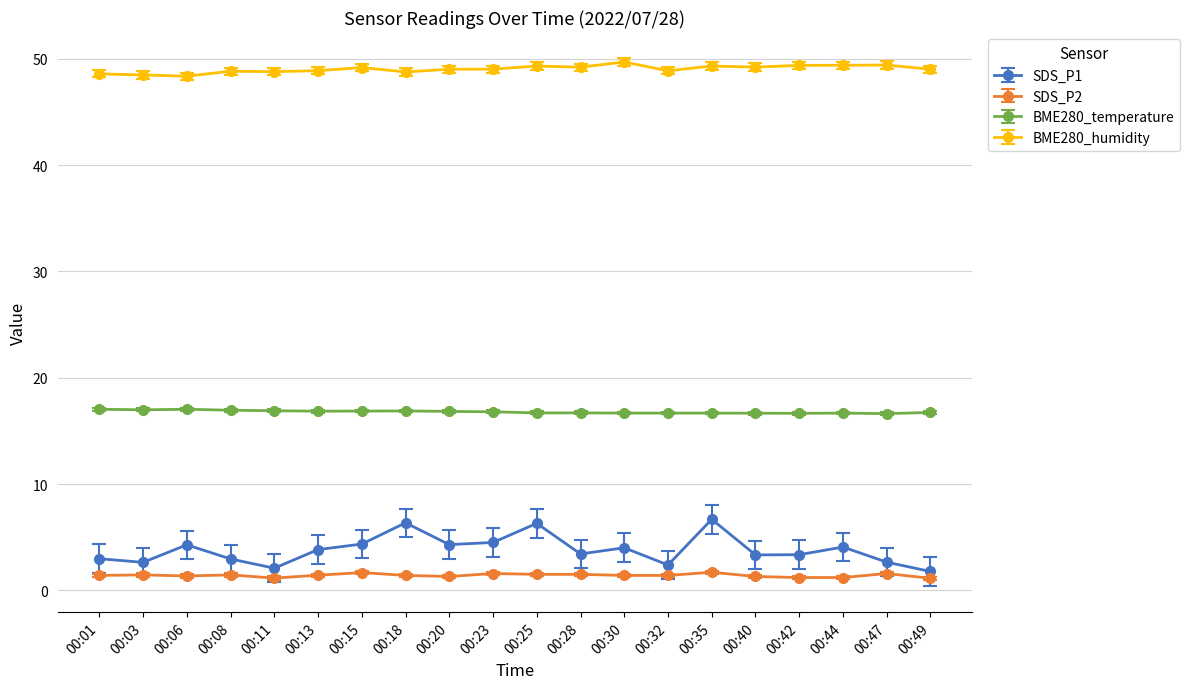

What is the spread (max minus min) of values at 00:18?

47.4